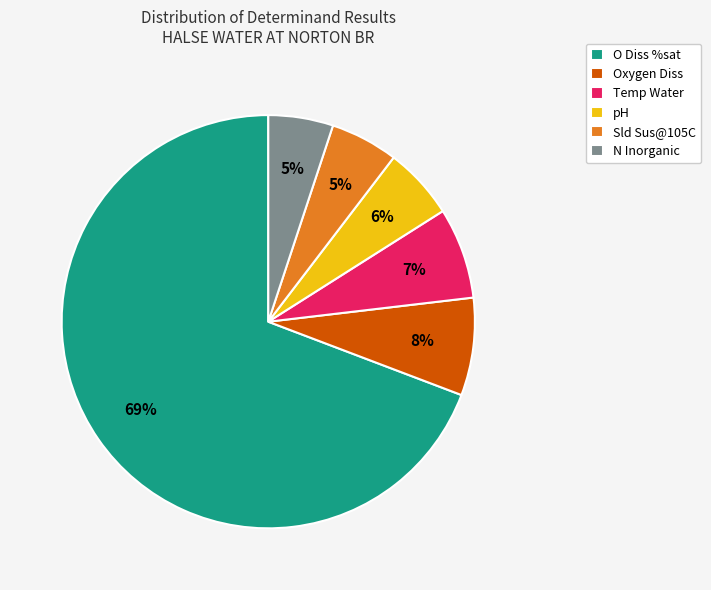

Which category has the biggest portion of the pie?

O Diss %sat